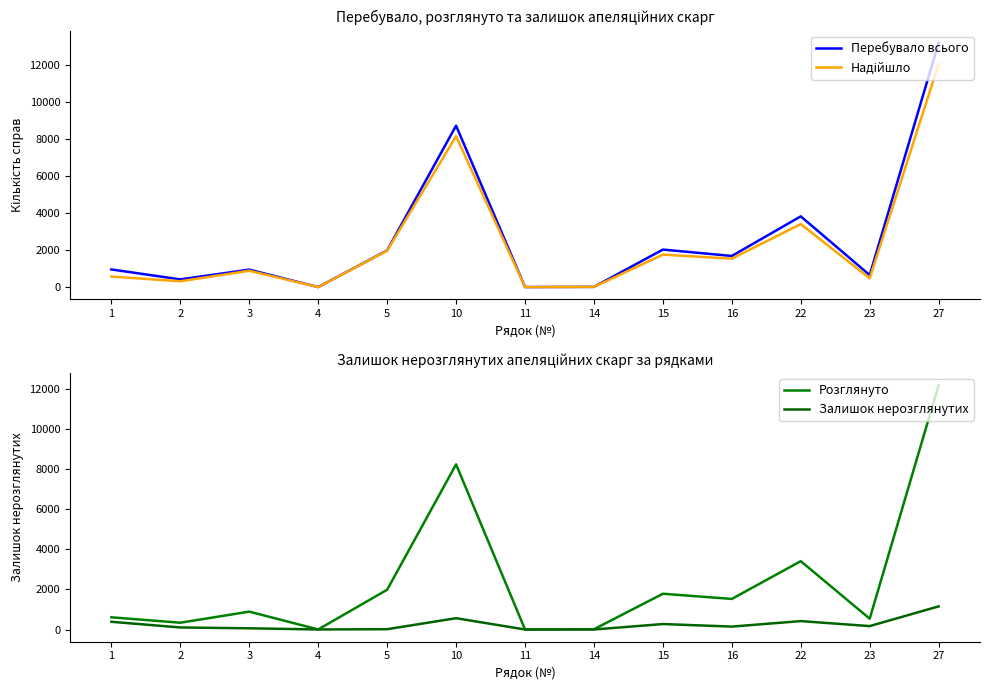

How many values in the Розглянуто series exceed 891?

6